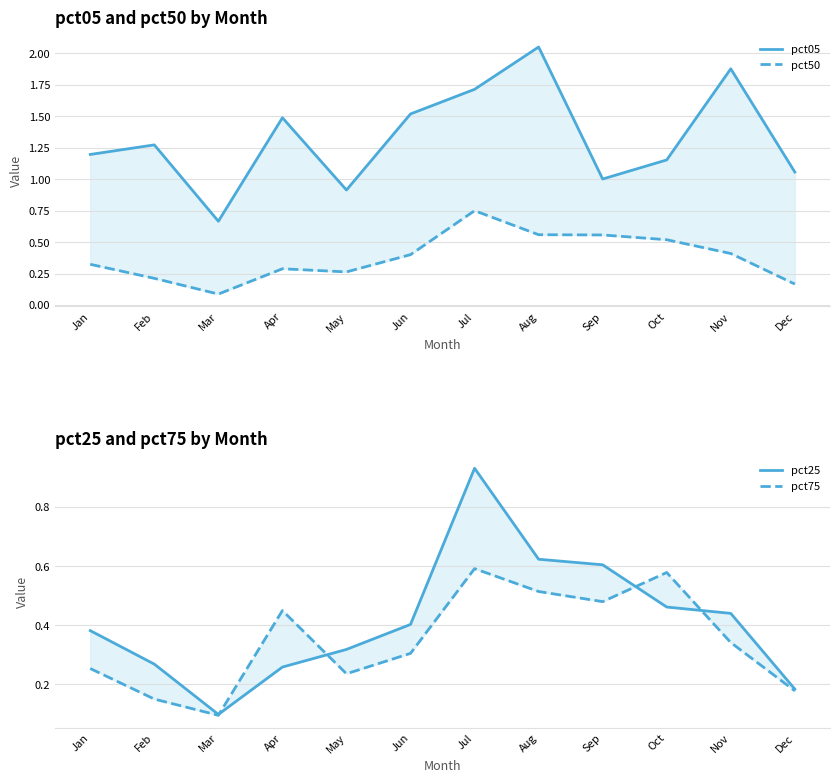

Between Jul and Nov, which series saw the biggest shift?

pct25